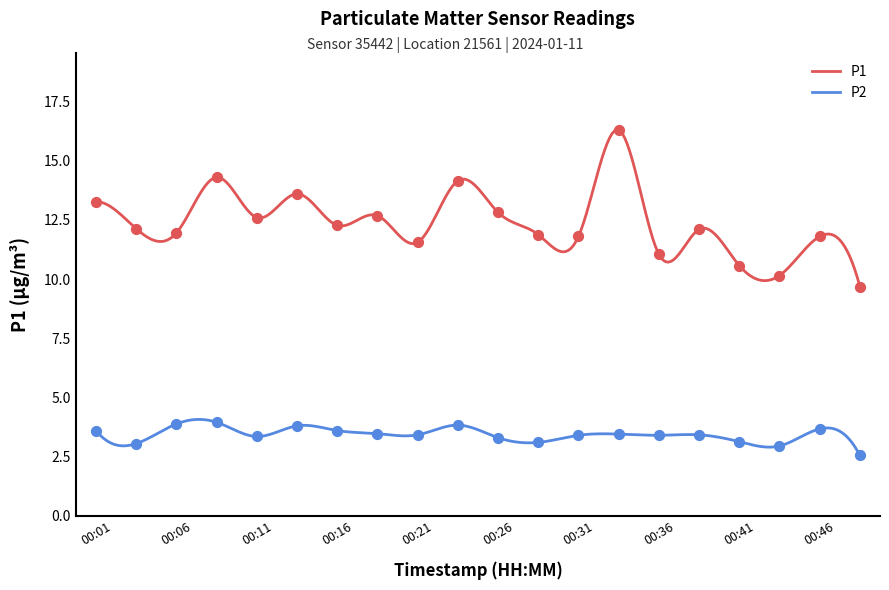

Is the value of P1 at 00:06 greater than the value of P2 at 00:09?

Yes